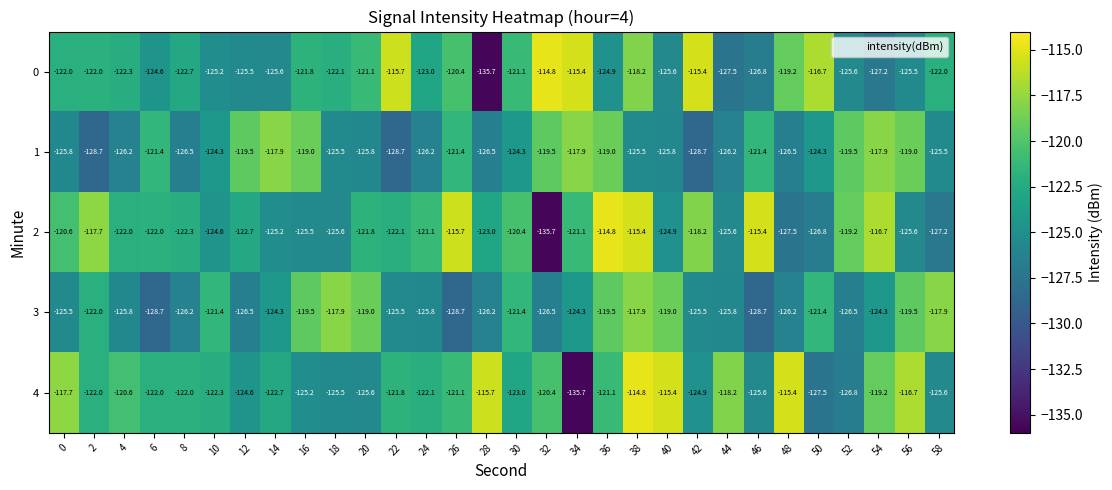

What is the difference between the highest and lowest values at 28?

20.0